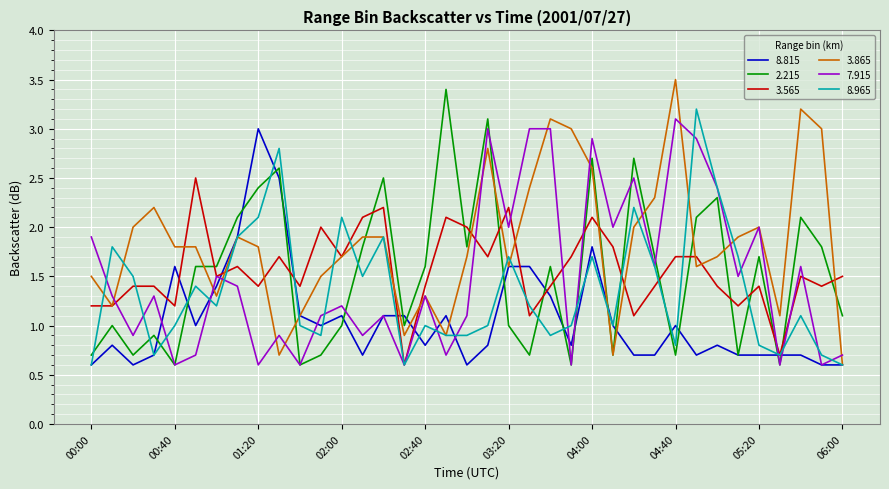

What is the highest value of the 3.865 series?

3.5